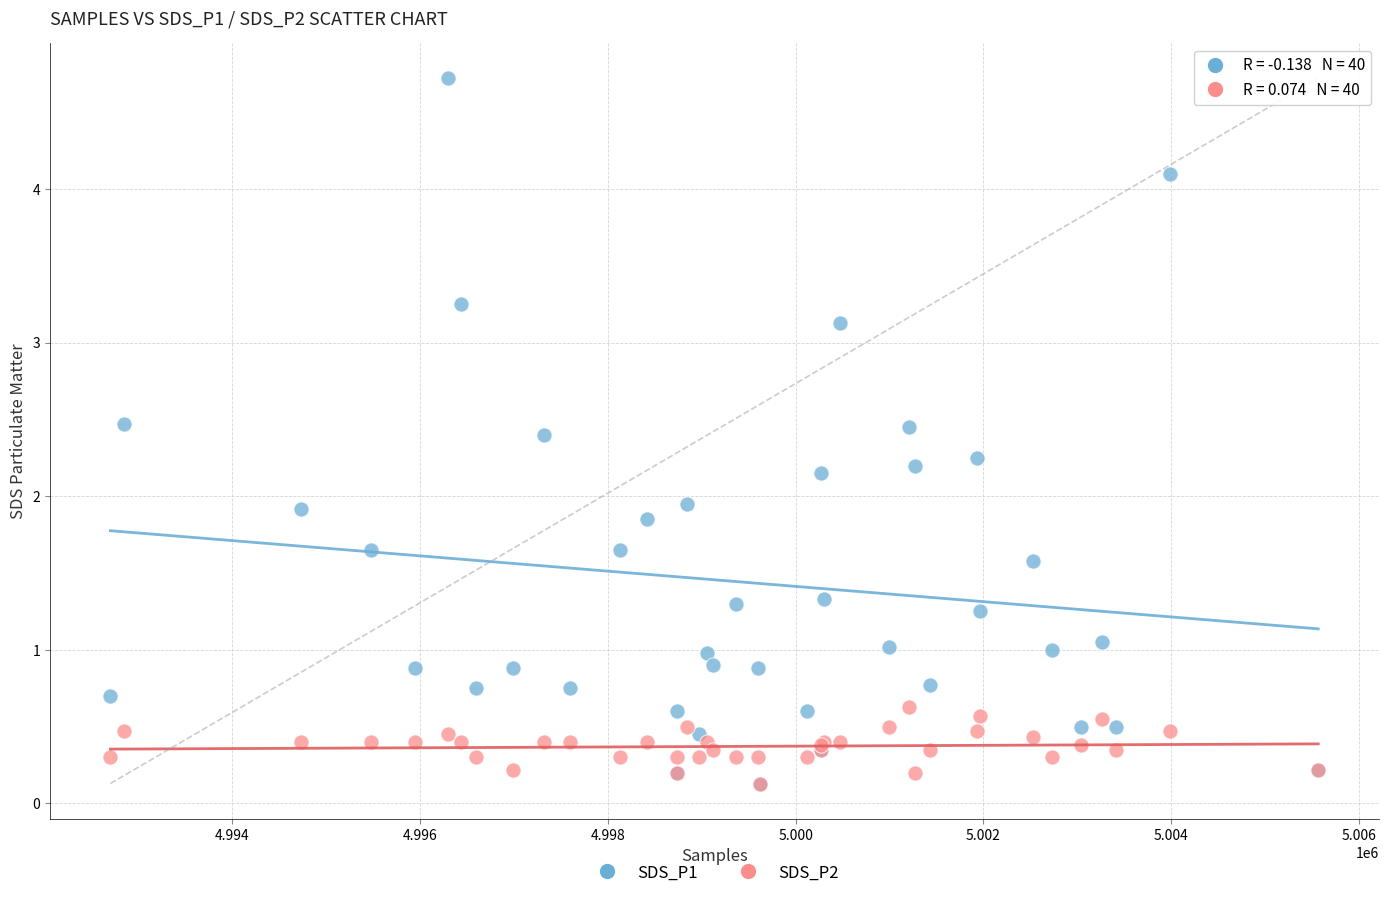

What are all the series names shown in the legend?

SDS_P1, SDS_P2